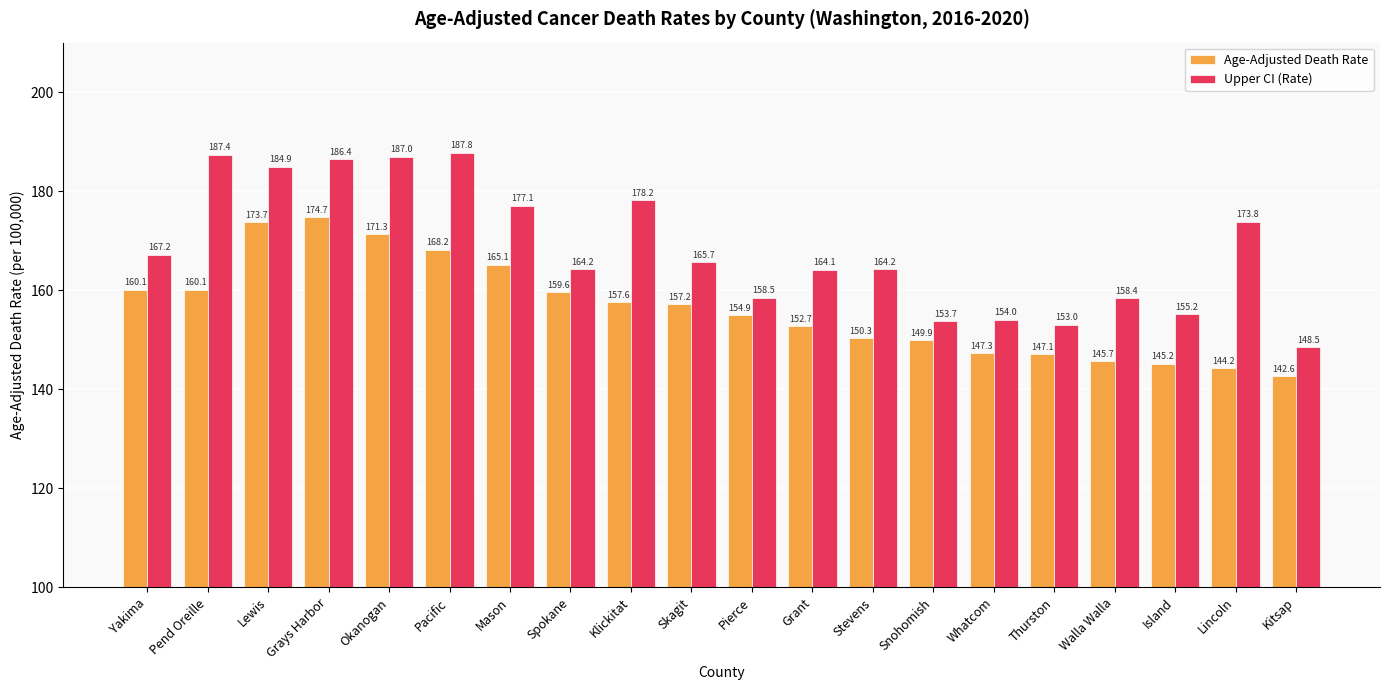

At how many categories does at least one series exceed 170?

8